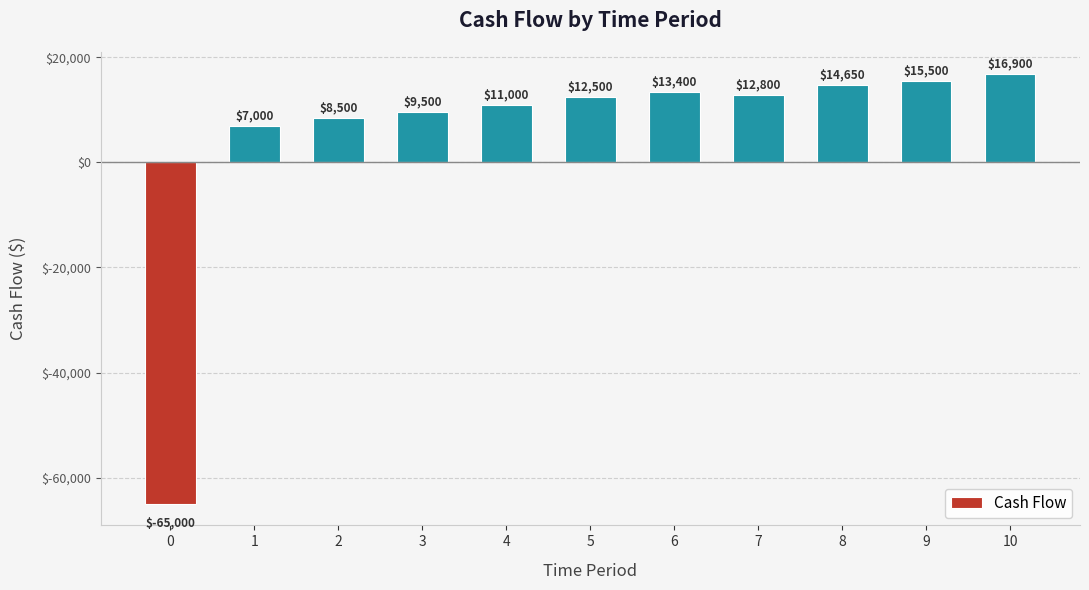

What is the value of the 7th bar from the left?

13400